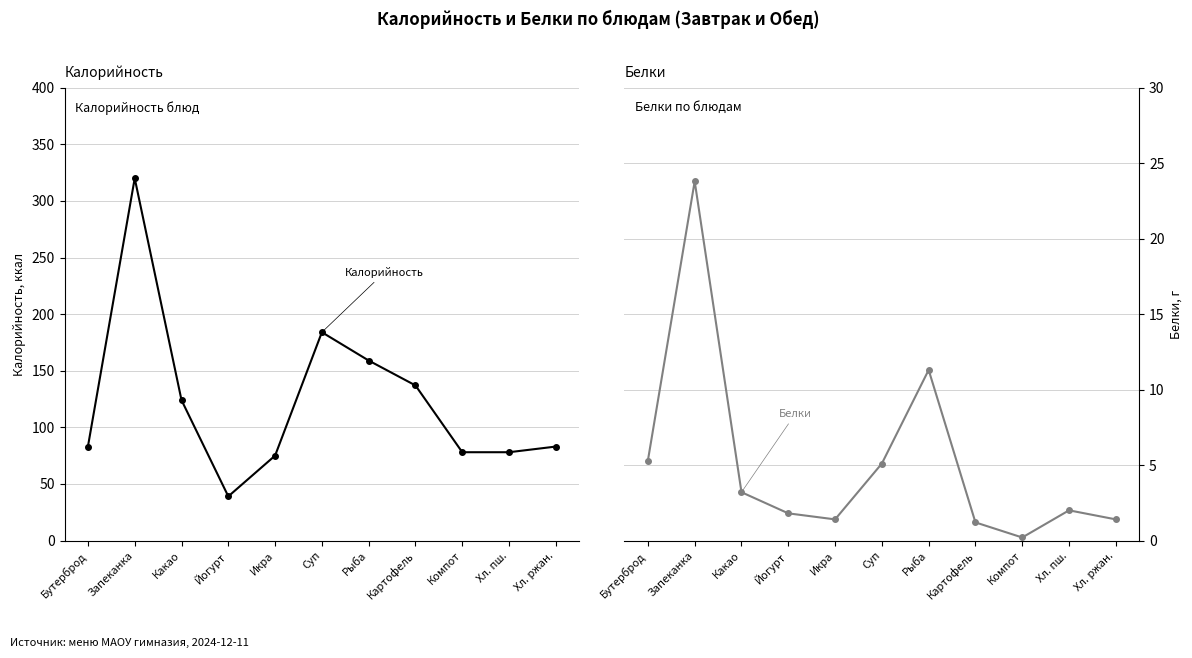

What is the sum of all Калорийность values?

1360.0